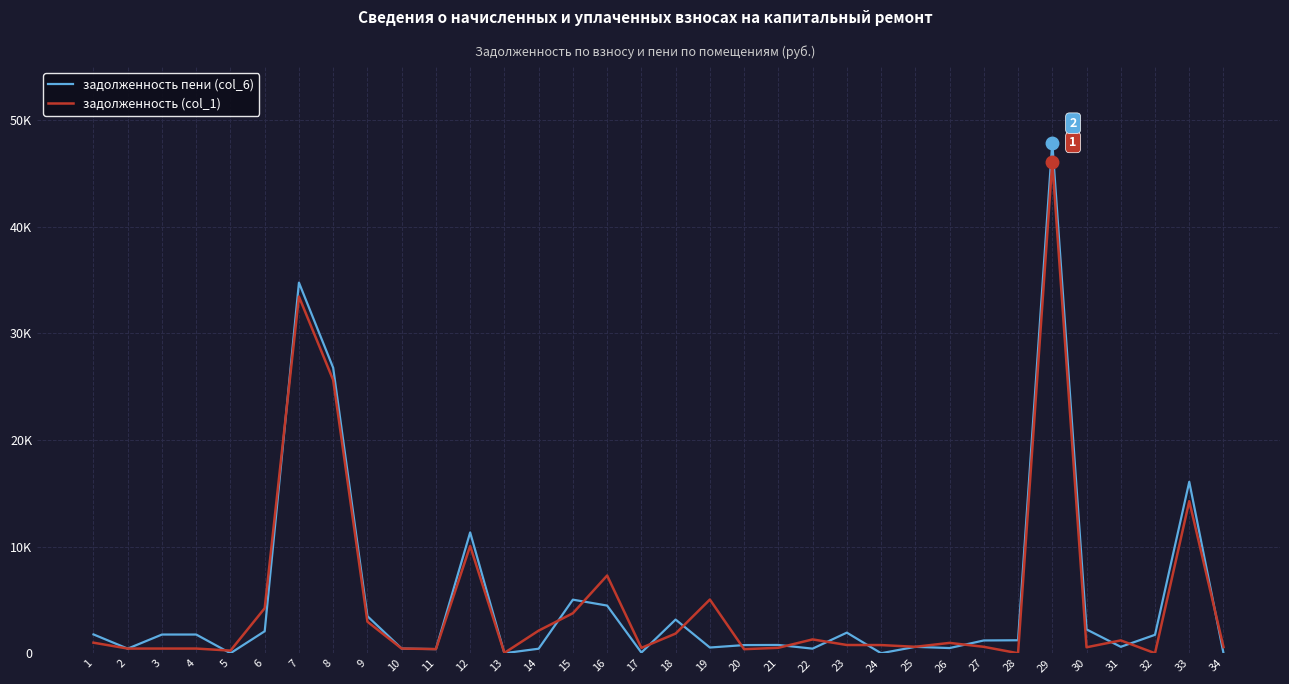

True or false: задолженность (col_1) has a value of 15143.5 at 7.

False